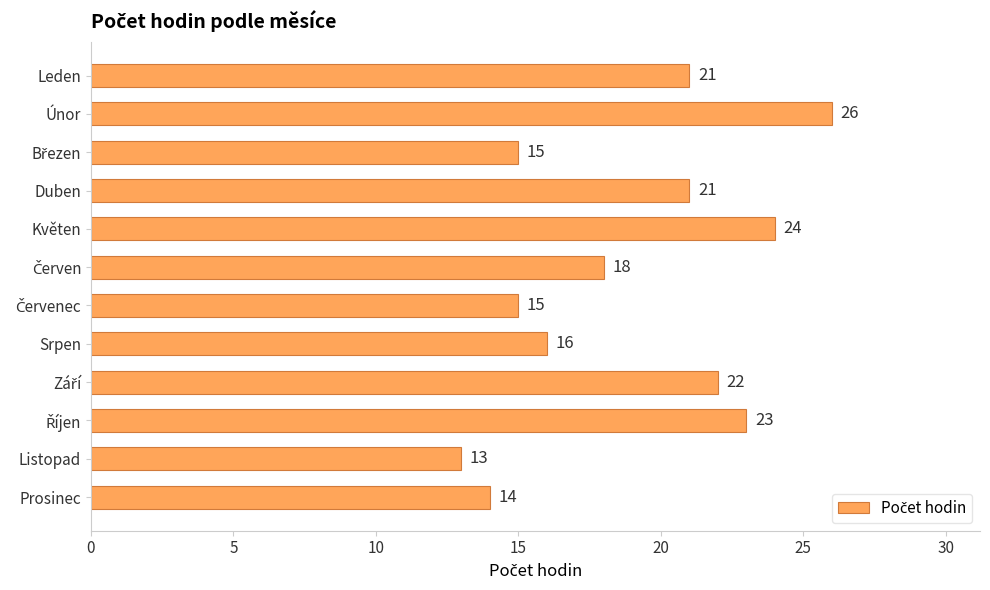

What position from the top is Duben?

4